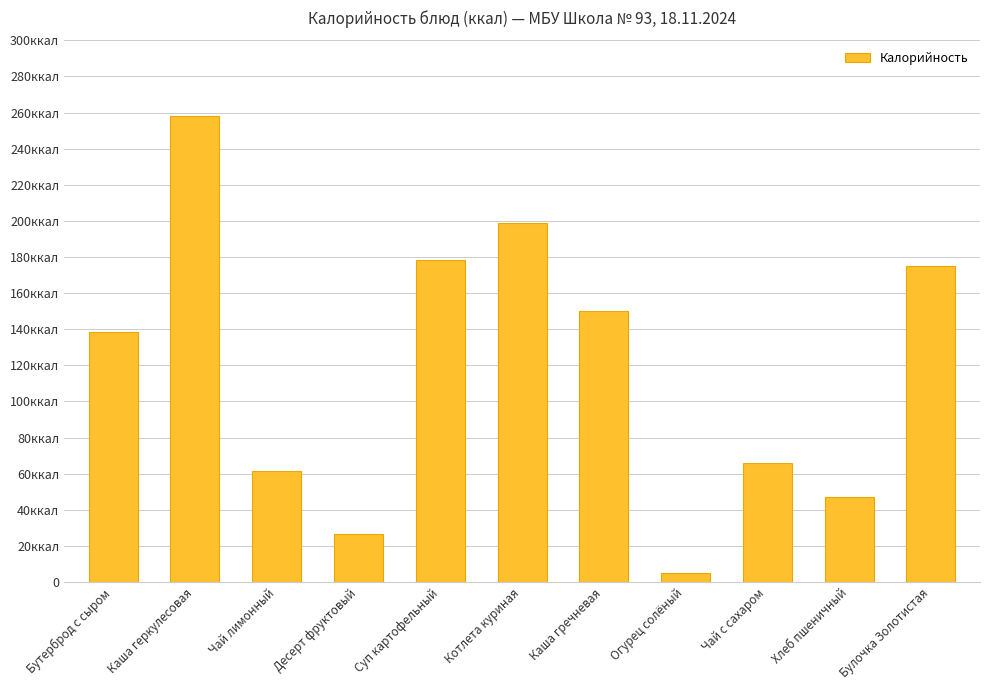

What is the label of the 8th bar from the left?

Огурец солёный